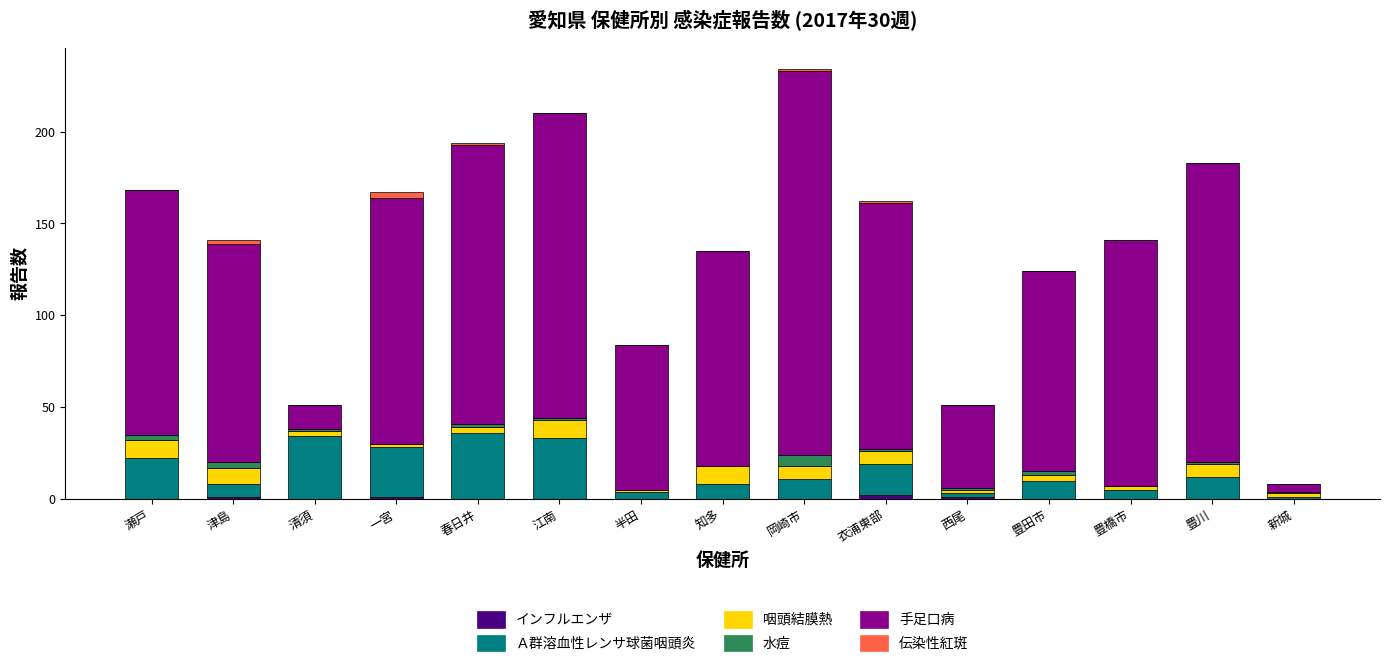

Does the chart contain stacked bars?

Yes